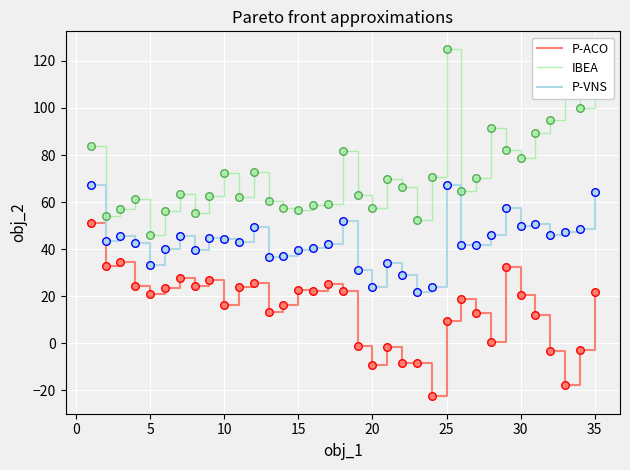

Rank the series by their average value, from lowest to highest.

P-ACO, P-VNS, IBEA